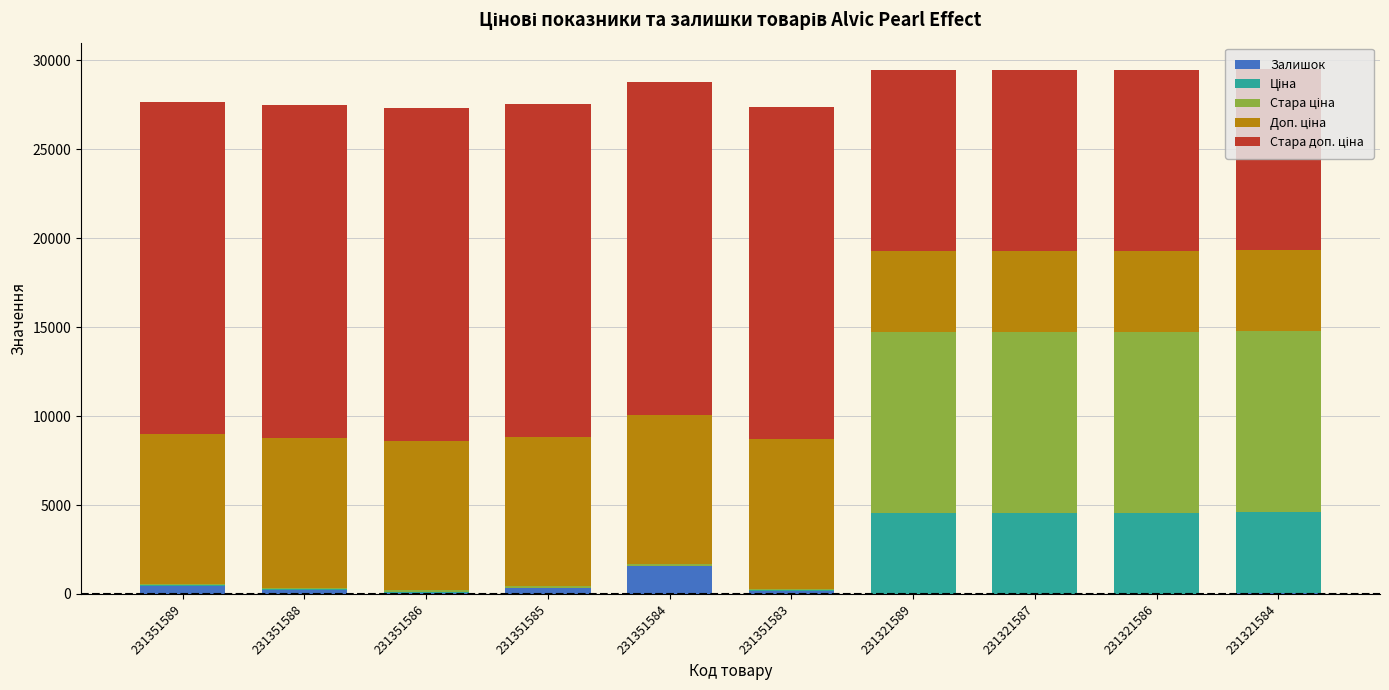

What is the sum of all Залишок values?

2886.0